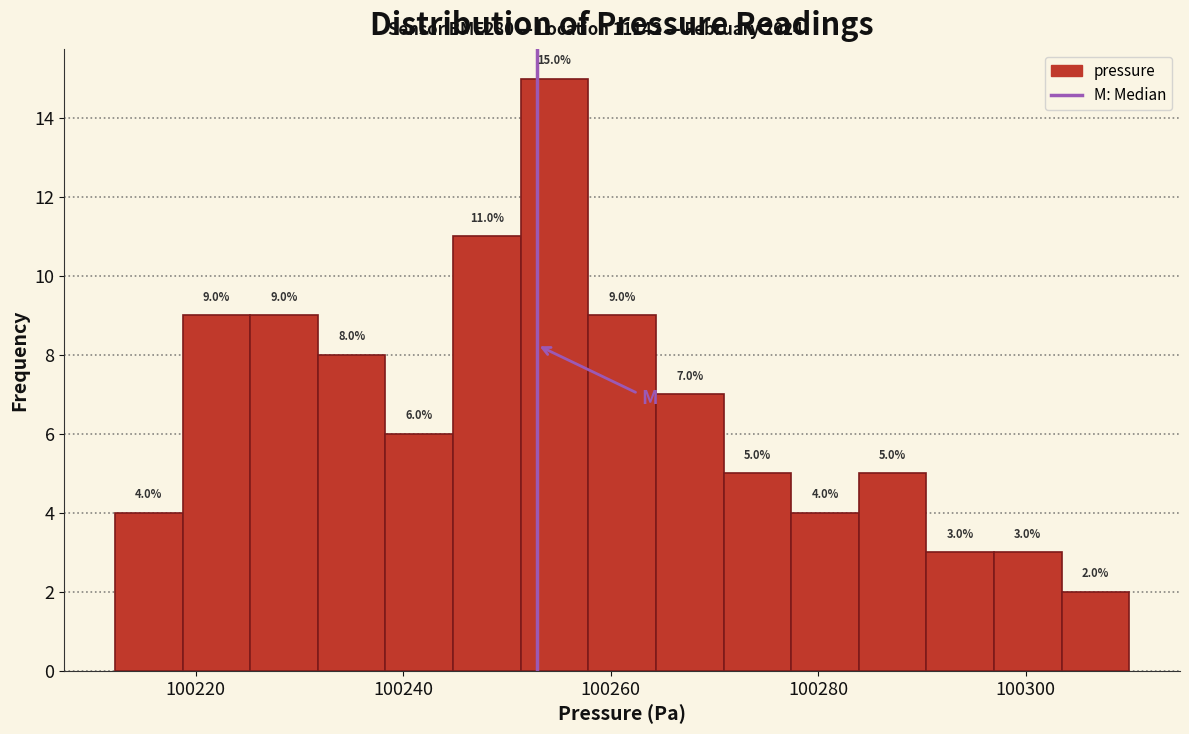

Around what value on the x-axis is the tallest bar? Give the approximate position of its centre, as read against the axis.

100254